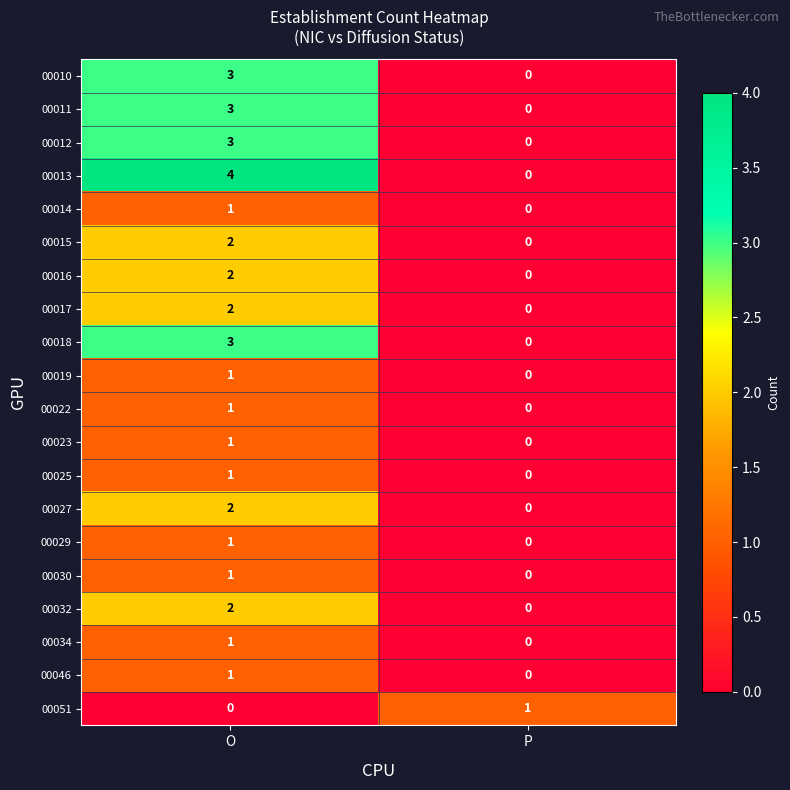

What is the spread (max minus min) of values at P?

1